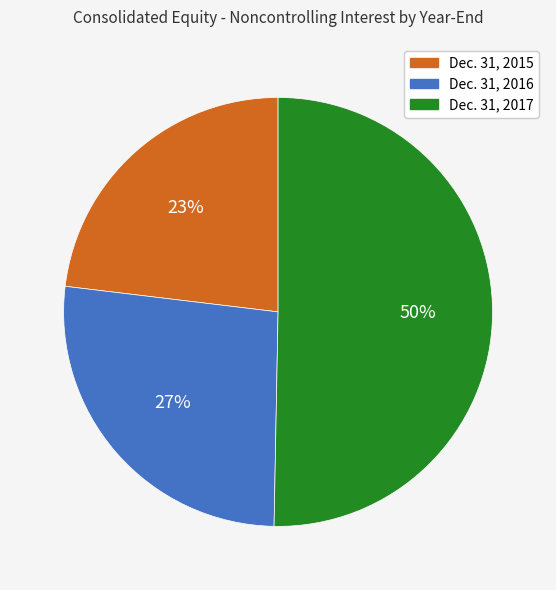

Between Dec. 31, 2015 and Dec. 31, 2017, which is larger?

Dec. 31, 2017